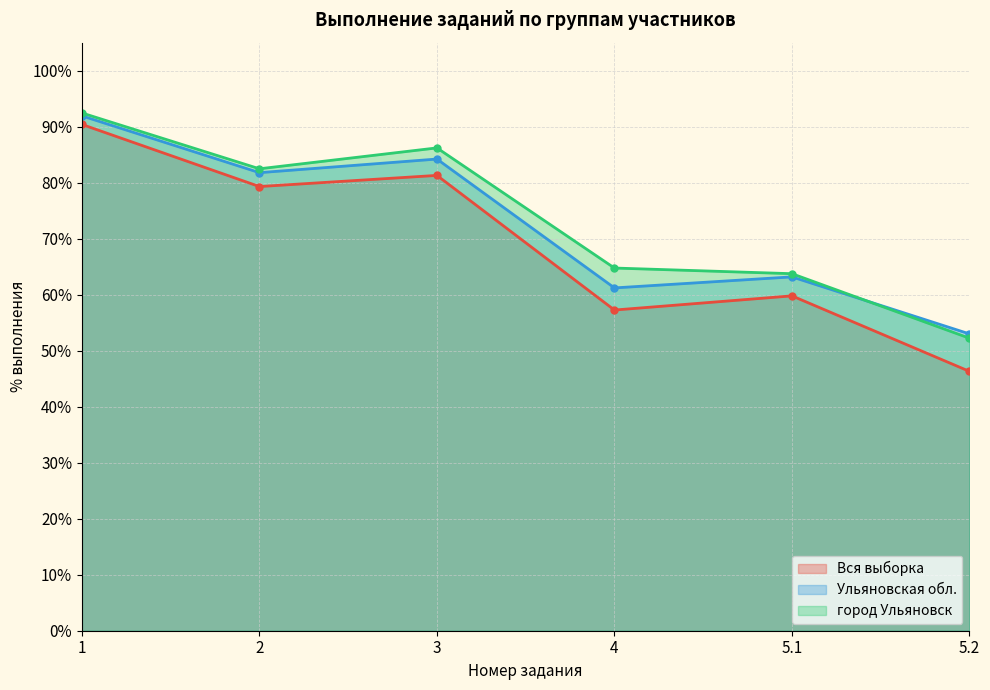

How many data points in Ульяновская обл. are above 81?

3